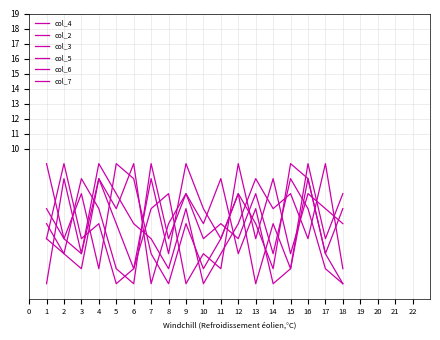

What is the minimum value for col_3?

1